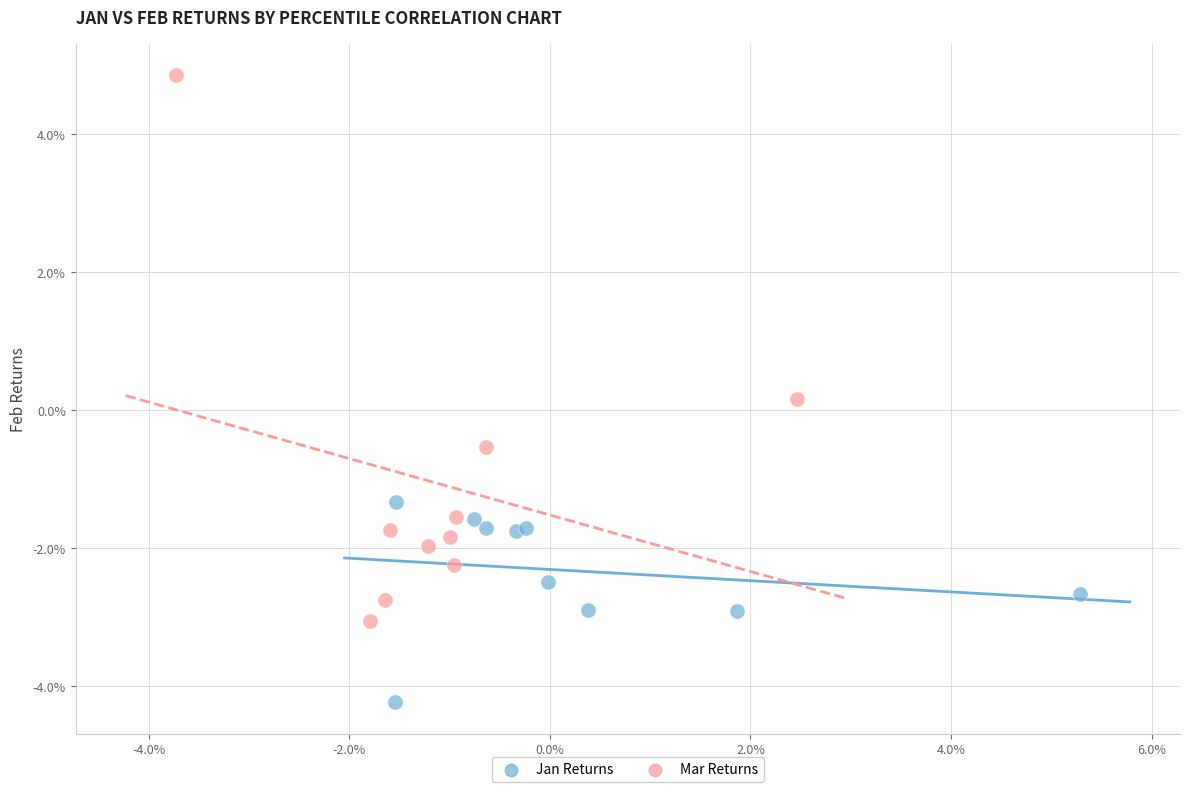

Which series reaches the maximum Y coordinate?

Mar Returns